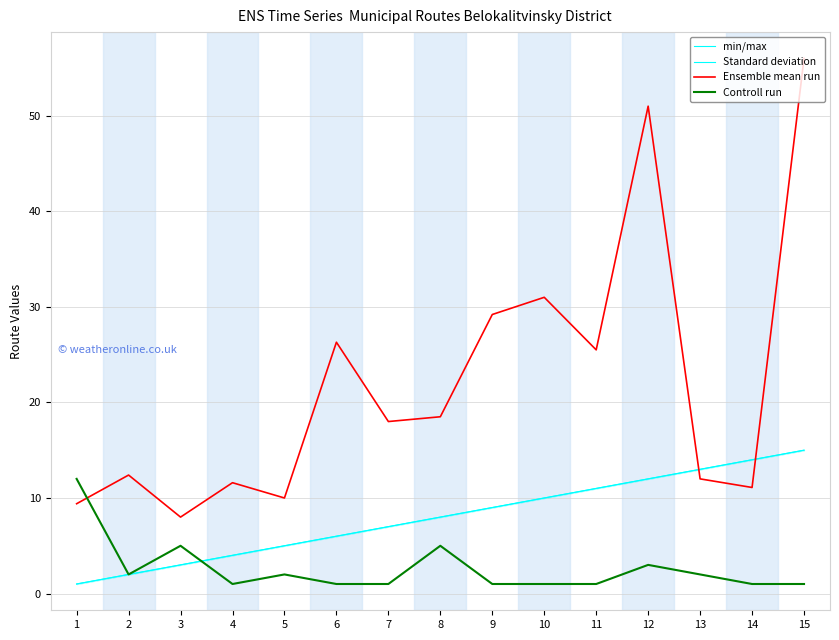

Where is the first local maximum for Ensemble mean run?

2